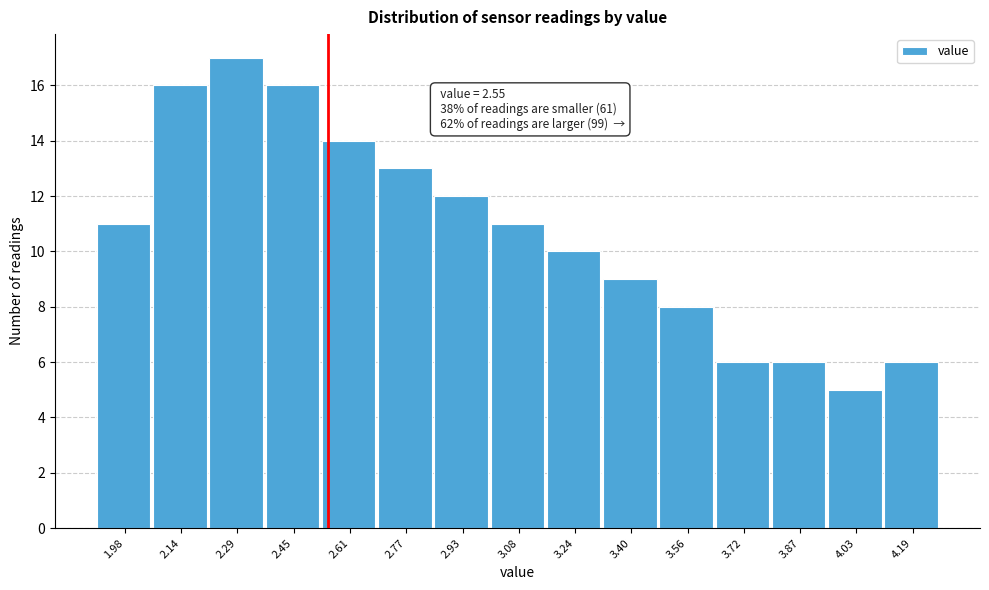

Which range on the x-axis has the tallest bar?

2.216 to 2.374